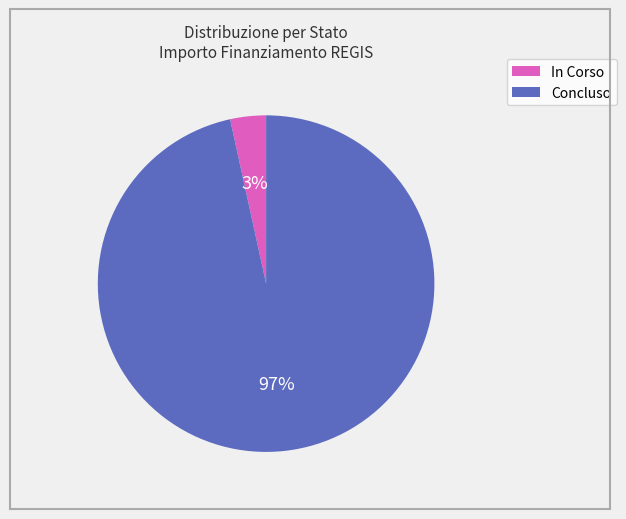

Combined, do Concluso and In Corso account for over 50%?

Yes